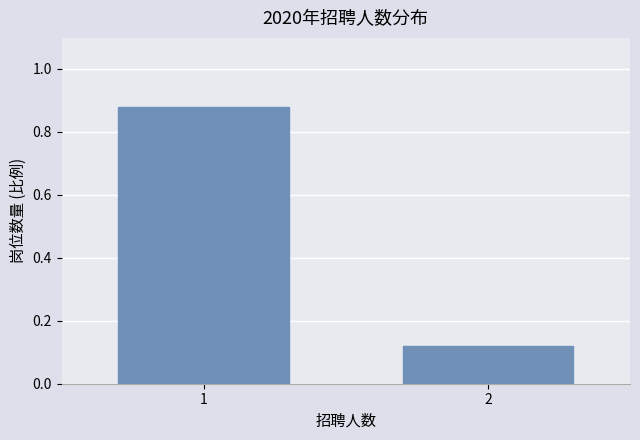

The chart shows a value of 0.2 at 1. True or false?

False